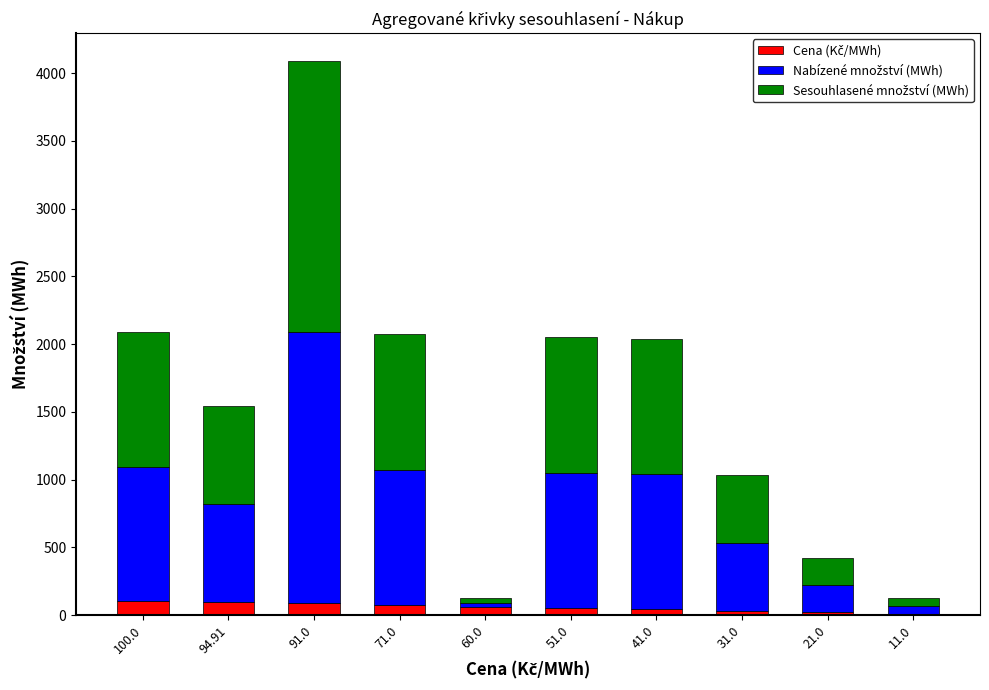

At which category is the sum across all series the highest?

91.0